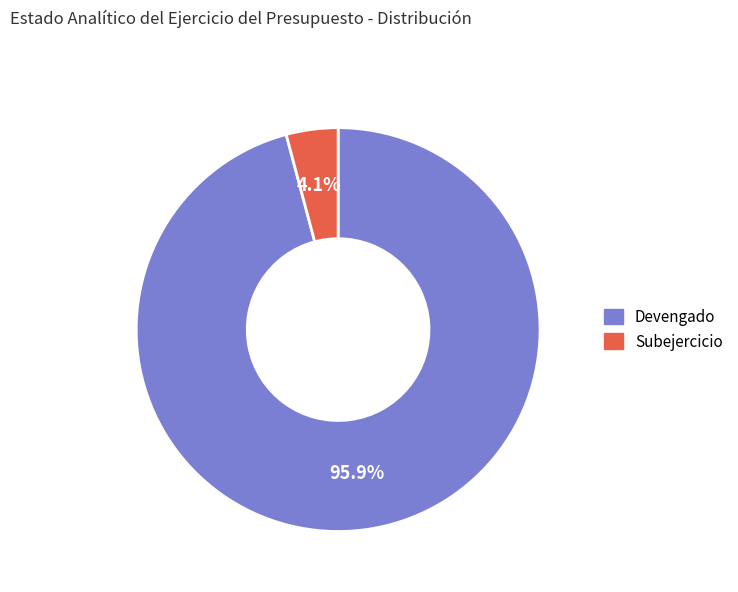

To the nearest percent, what is the combined percentage of Subejercicio and Devengado?

100%